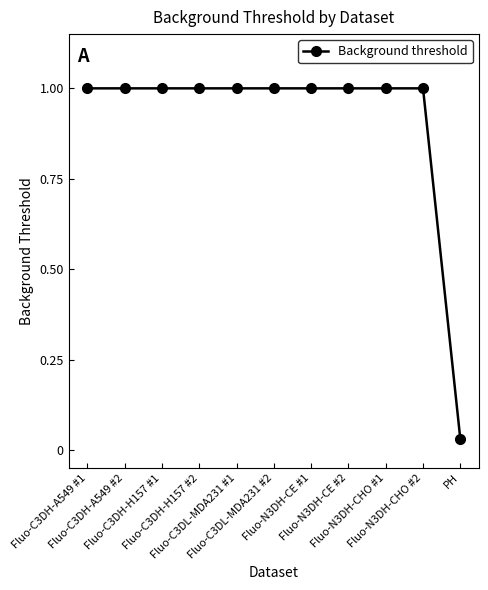

The value at Fluo-C3DH-H157 #2 is 1.4. True or false?

False